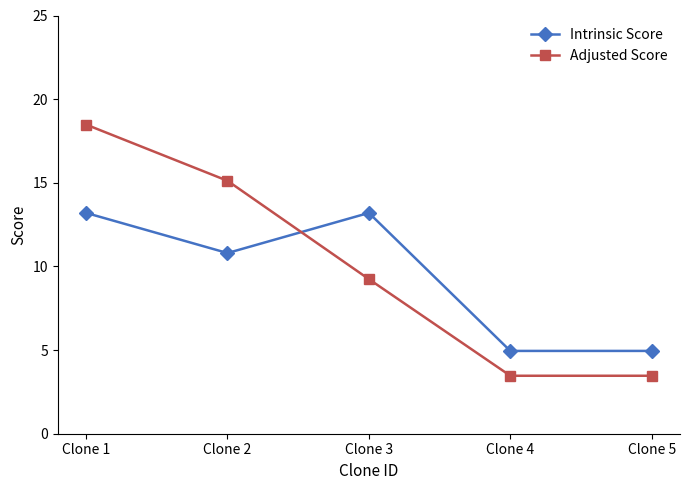

True or false: Adjusted Score and Intrinsic Score cross at least once.

True